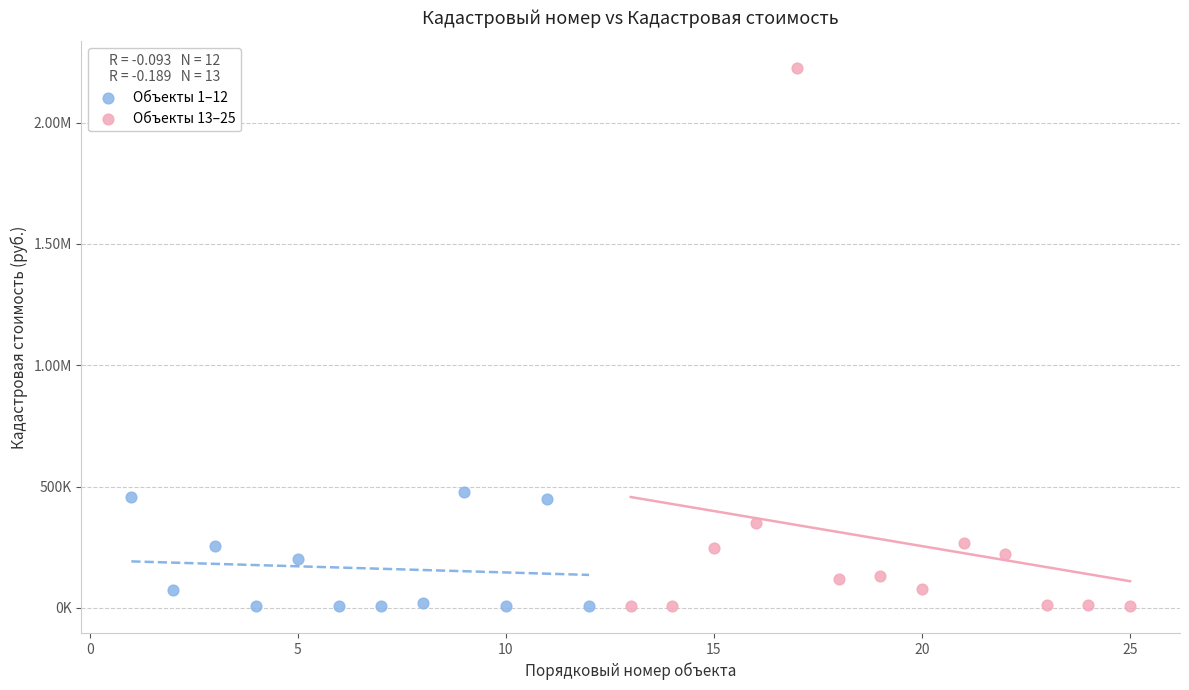

What are all the series names shown in the legend?

Объекты 1–12, Объекты 13–25